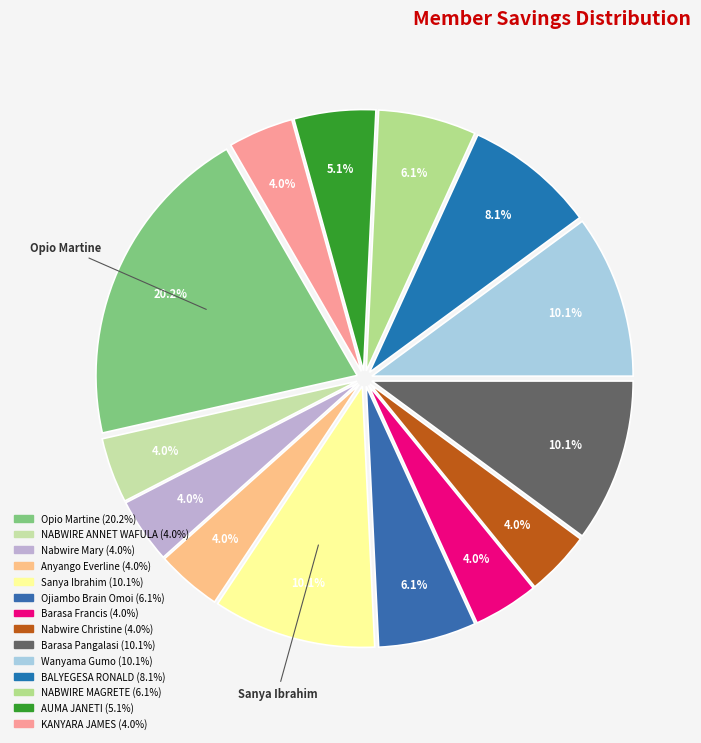

Is there a majority slice in this chart?

No